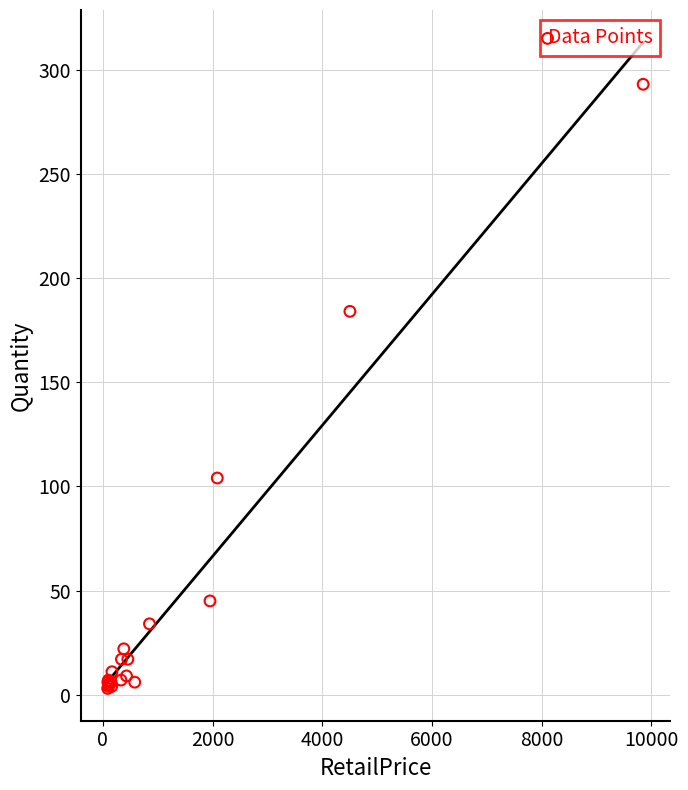

What Y value in the scatter plot is closest to 148?

184